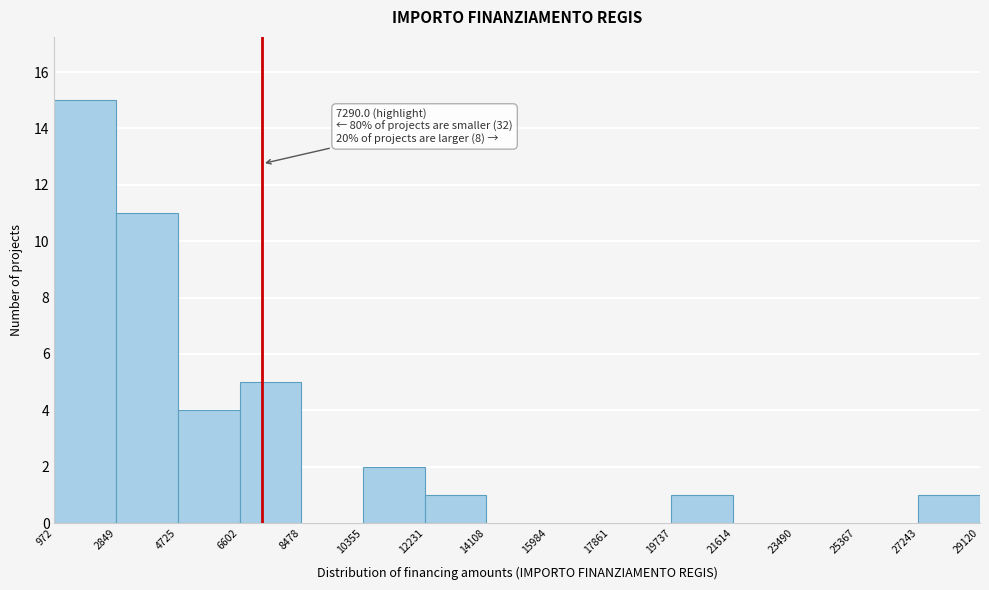

Which range on the x-axis has the tallest bar?

972 to 2849